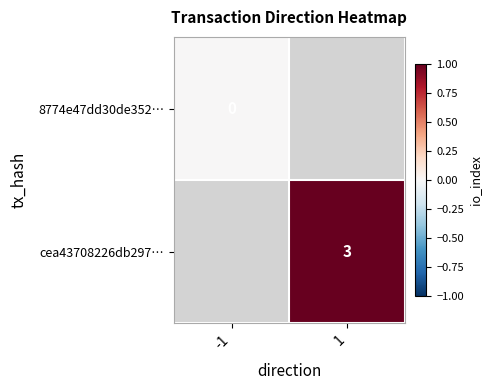

True or false: cea43708226db297… has a value of 3 at 1.

True